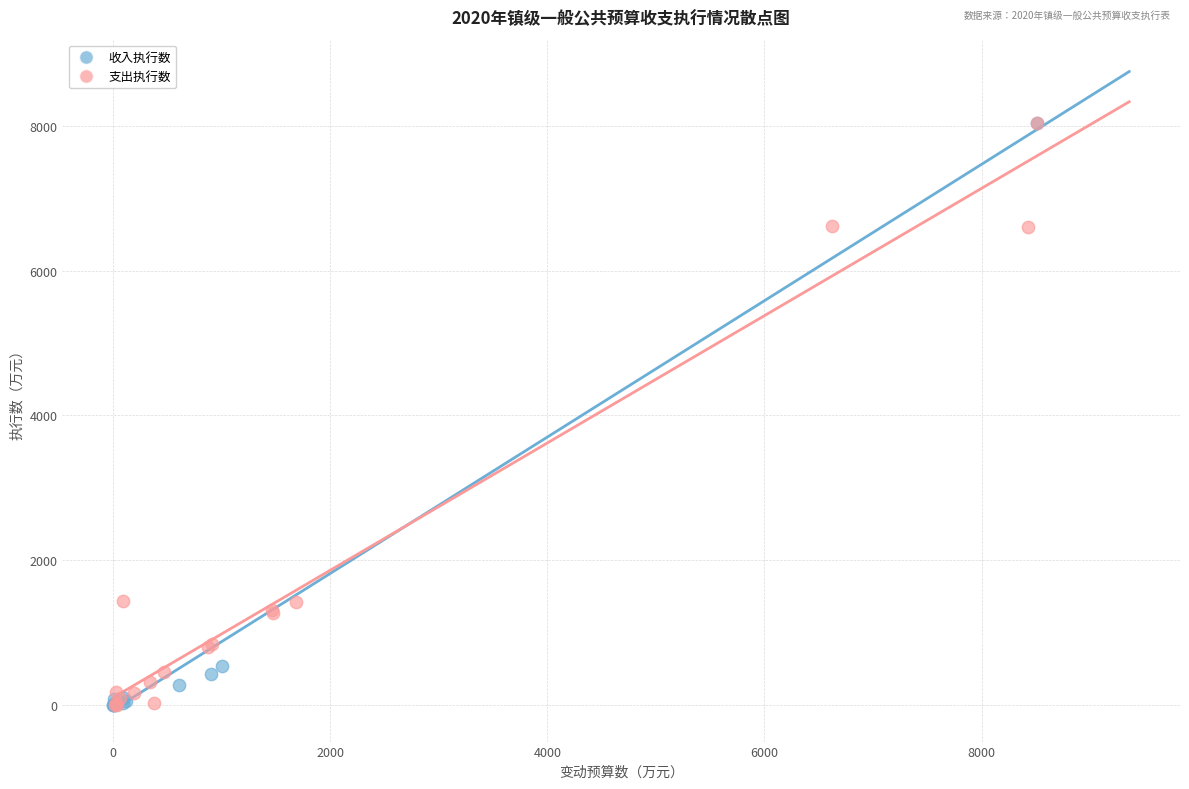

Which series has the widest spread of Y values?

收入执行数